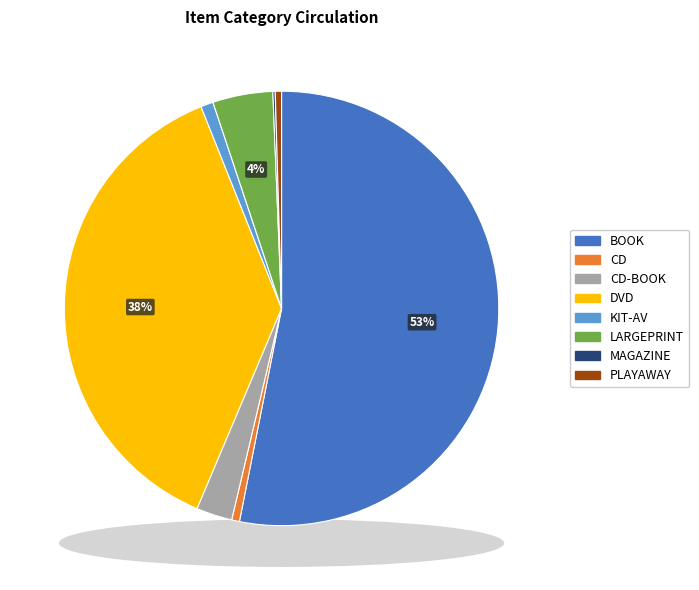

Which slice represents more than half of the pie?

BOOK